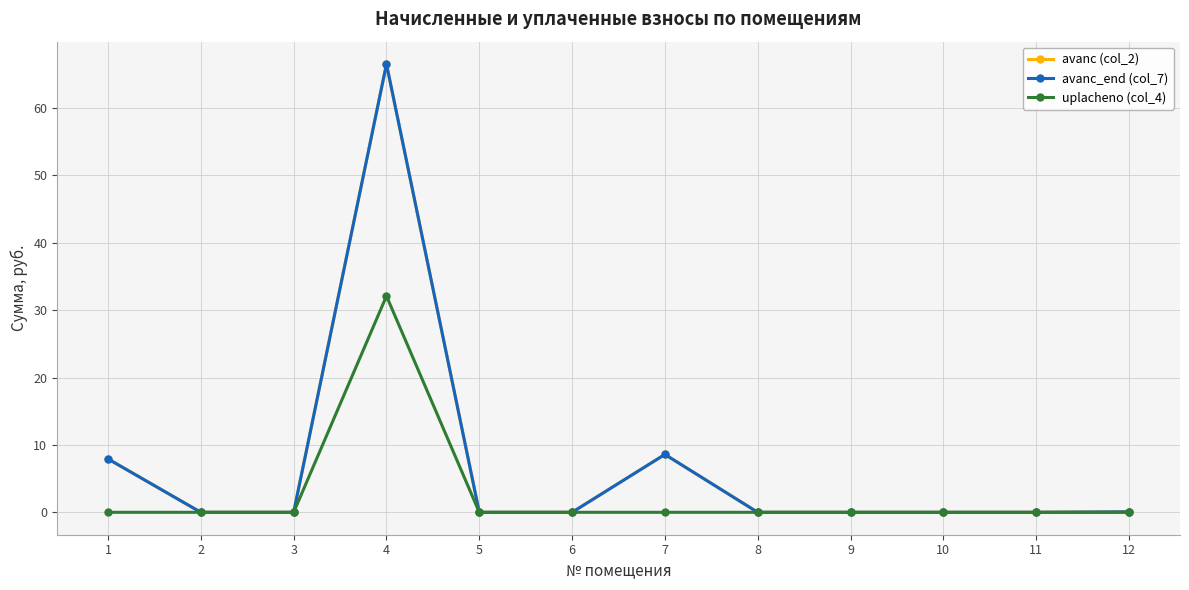

Which series changed the most between 3 and 10?

avanс (col_2)